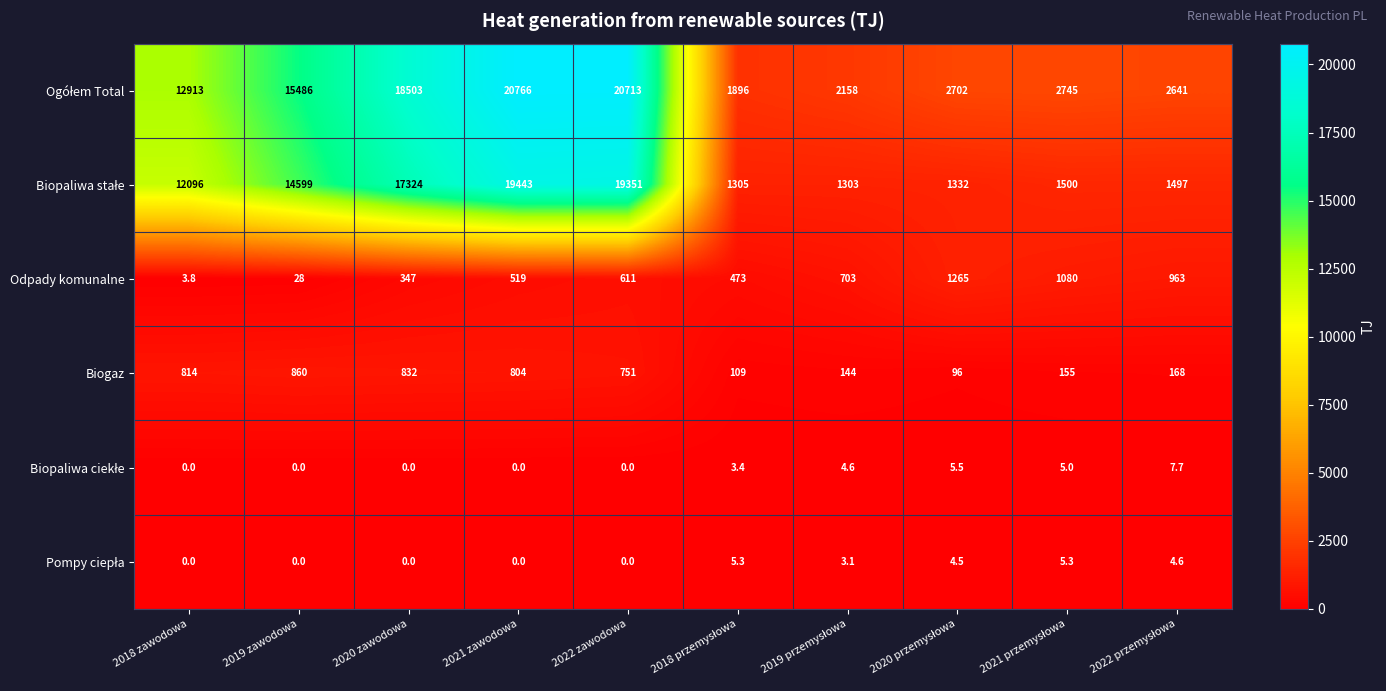

At how many categories does at least one series exceed 5237?

5